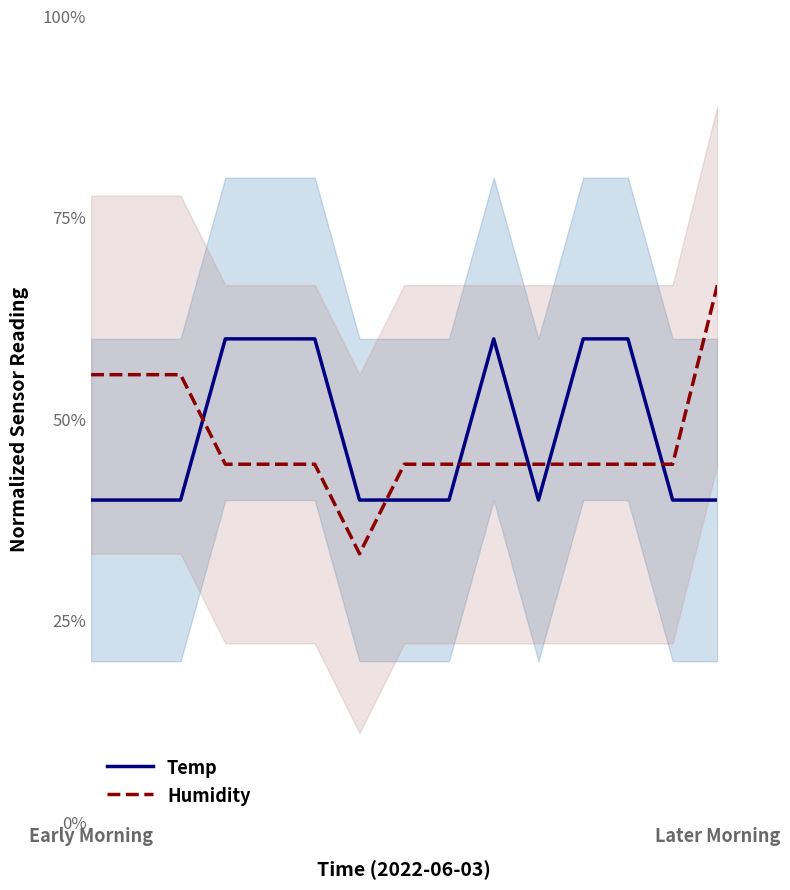

What is the value of the Temp point at the 11th from the left?

0.4